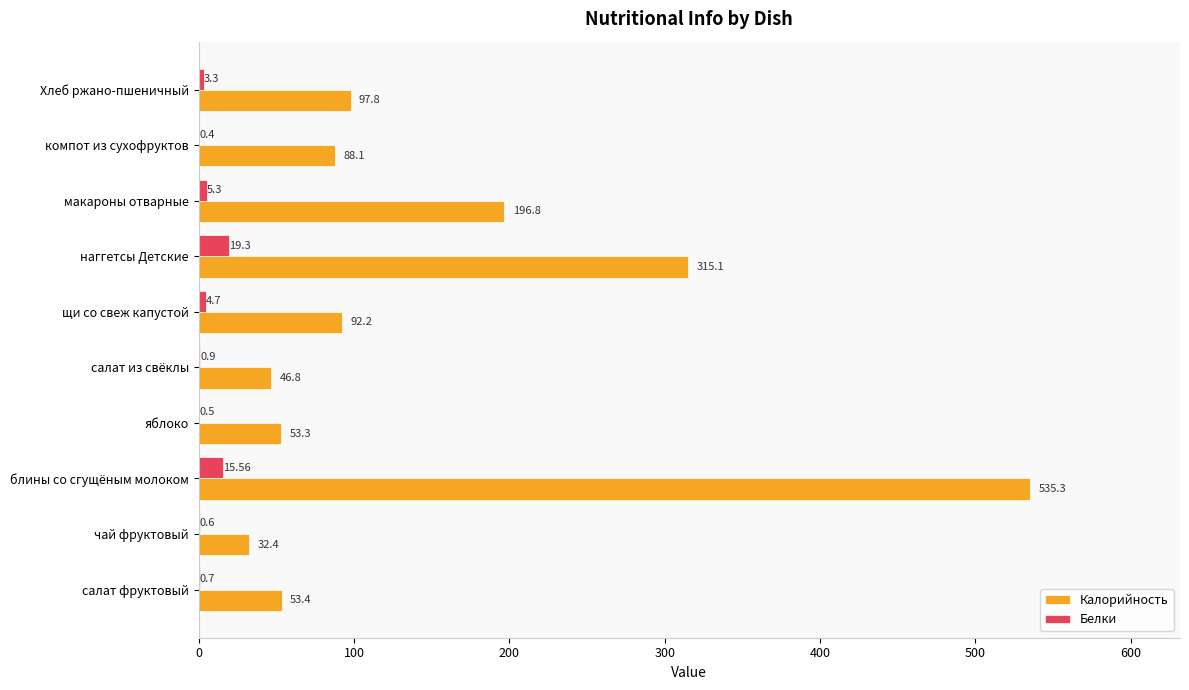

Is the value of Белки at макароны отварные greater than the value of Калорийность at щи со свеж капустой?

No